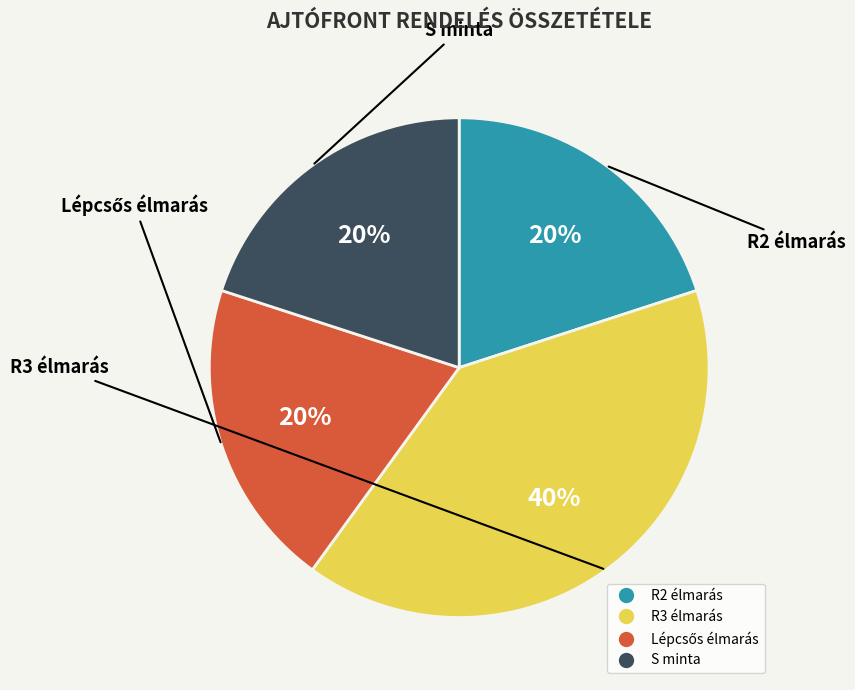

How many segments does this pie chart have?

4